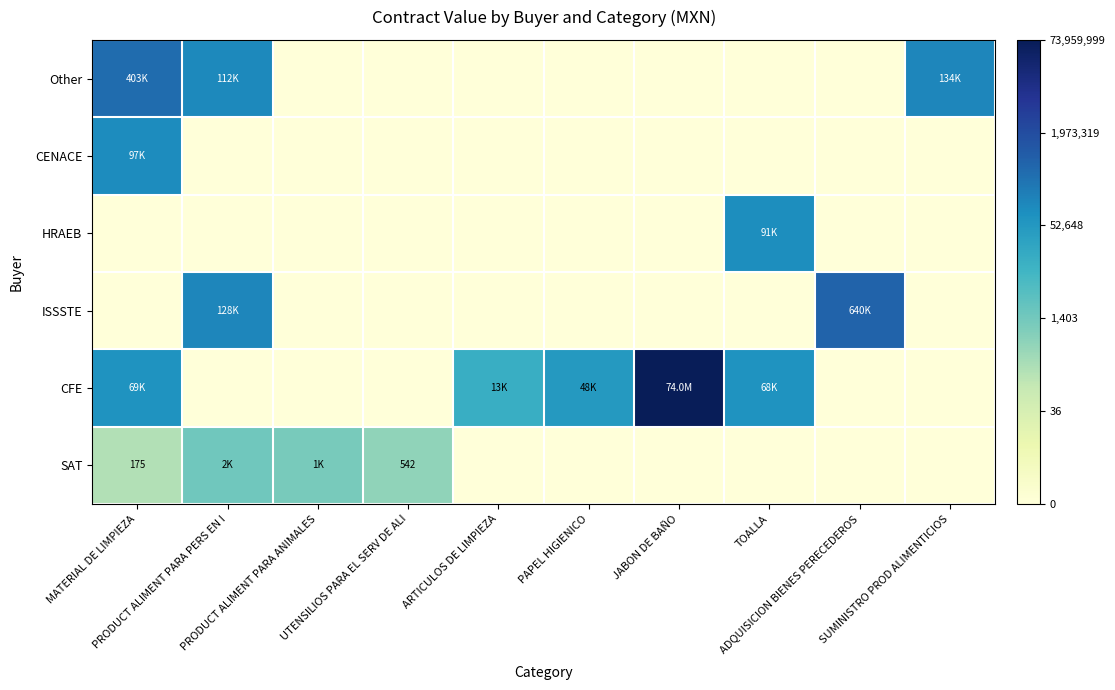

Is it true that CENACE equals -4.9 at ARTICULOS DE LIMPIEZA?

False